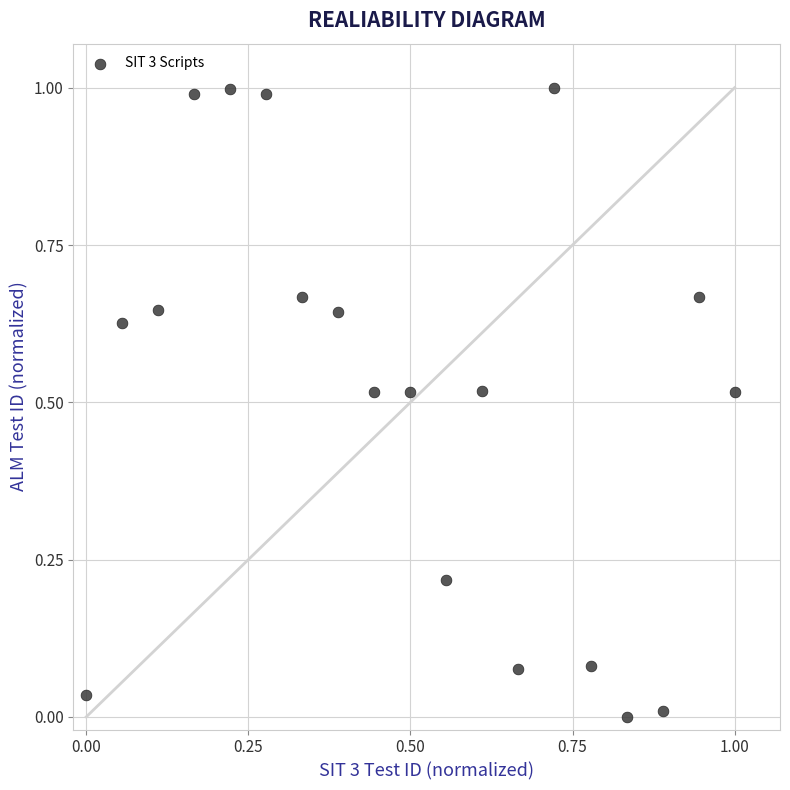

What is the range of Y values (max minus min)?

1.0